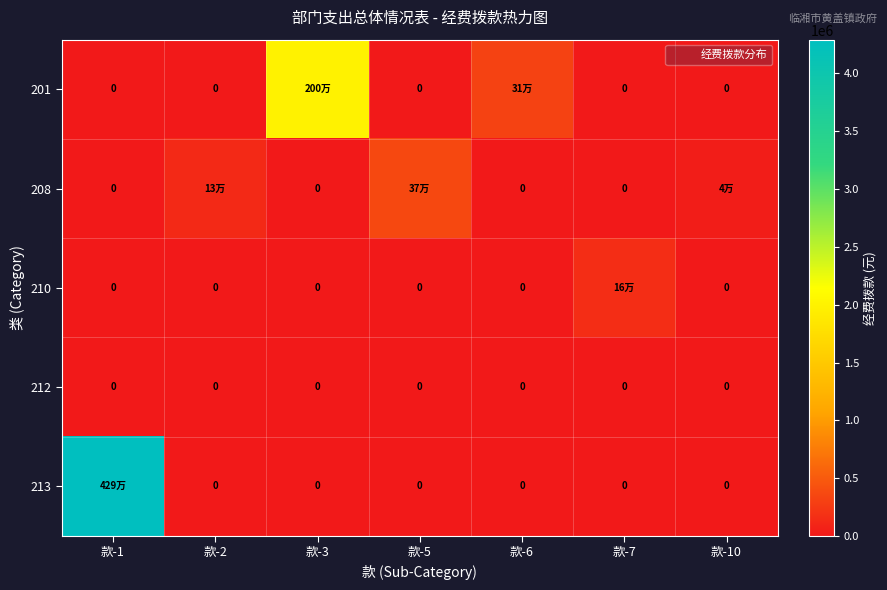

Is it true that 210 equals -106432.8 at 款-10?

False